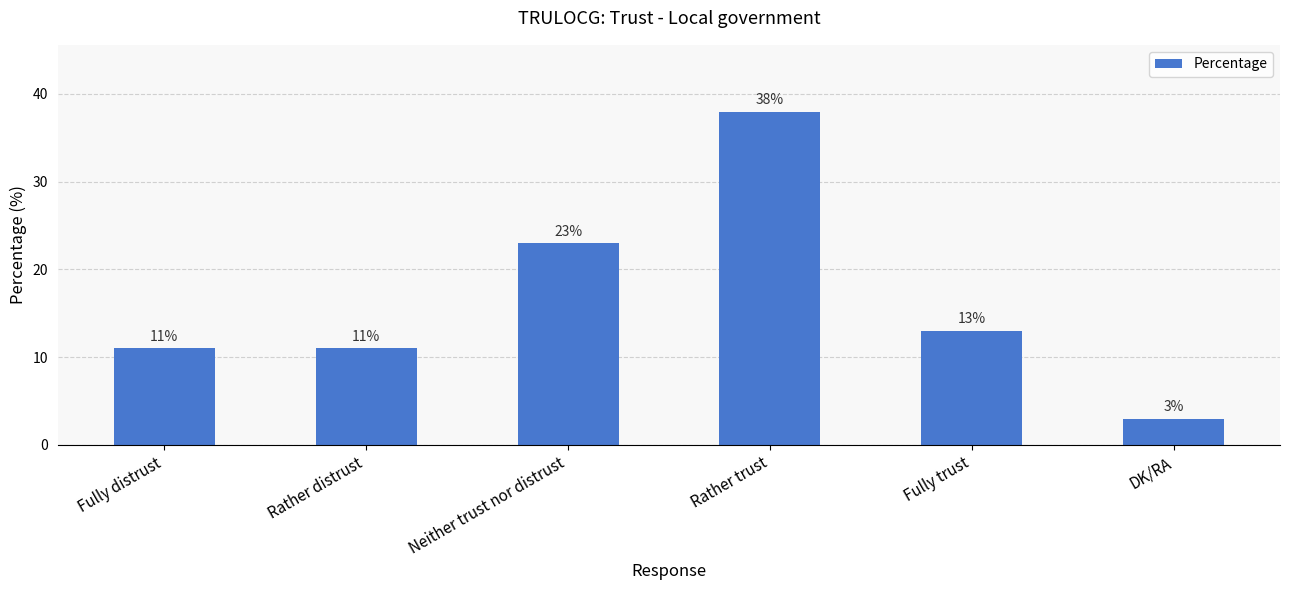

What is the label of the 1st bar from the left?

Fully distrust